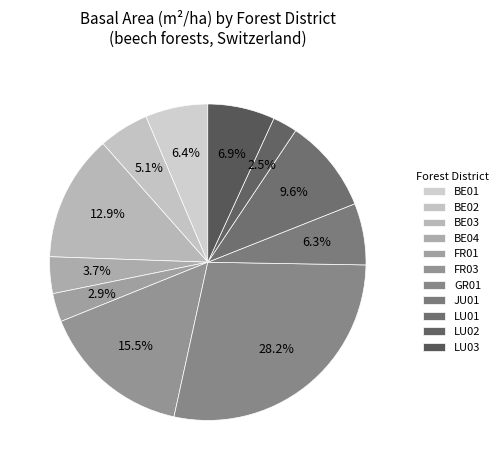

How many segments does this pie chart have?

11